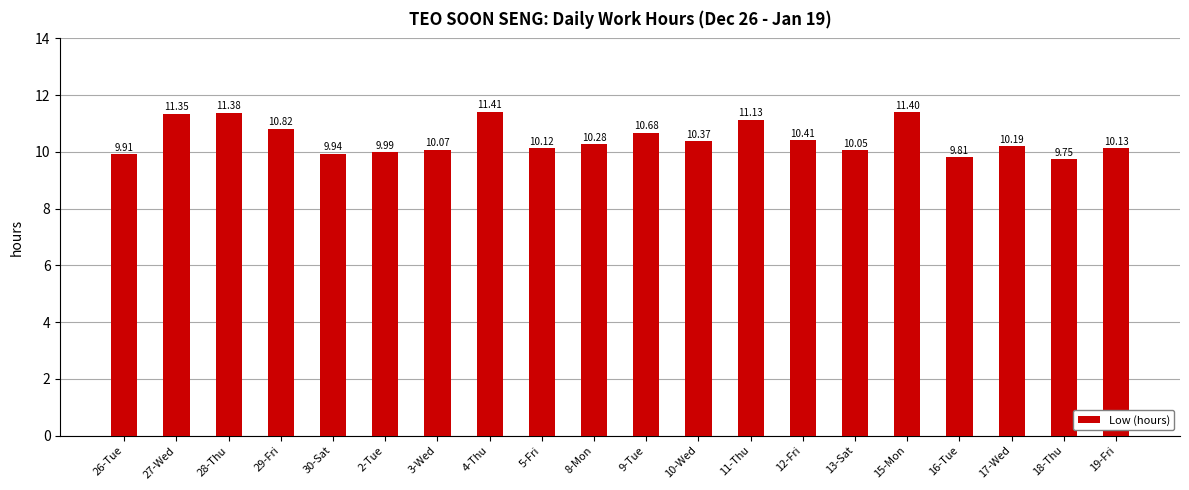

List the labels in order of value, largest first.

4-Thu, 15-Mon, 28-Thu, 27-Wed, 11-Thu, 29-Fri, 9-Tue, 12-Fri, 10-Wed, 8-Mon, 17-Wed, 19-Fri, 5-Fri, 3-Wed, 13-Sat, 2-Tue, 30-Sat, 26-Tue, 16-Tue, 18-Thu